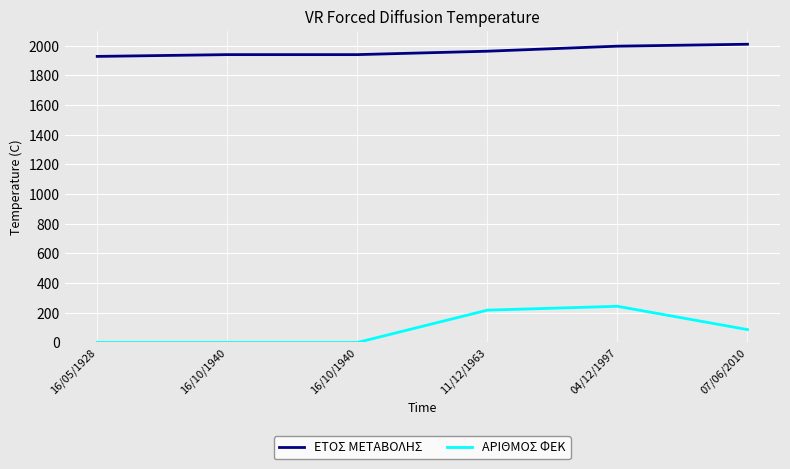

What are all the series names shown in the legend?

ΕΤΟΣ ΜΕΤΑΒΟΛΗΣ, ΑΡΙΘΜΟΣ ΦΕΚ